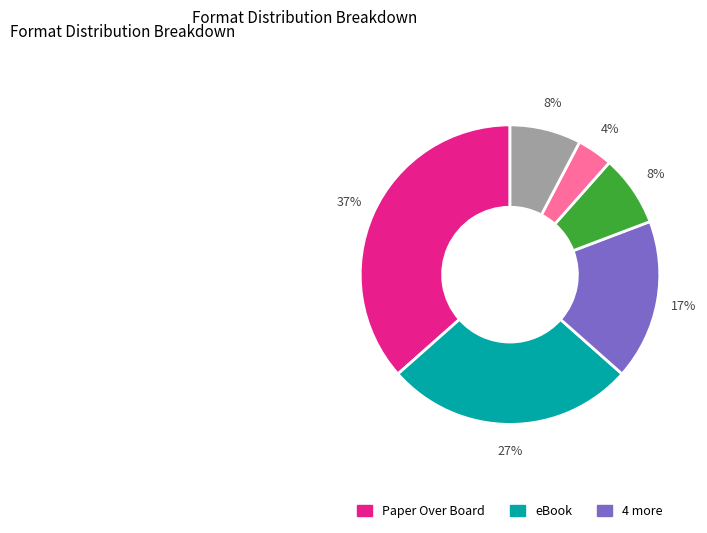

Does any single category account for the majority?

No